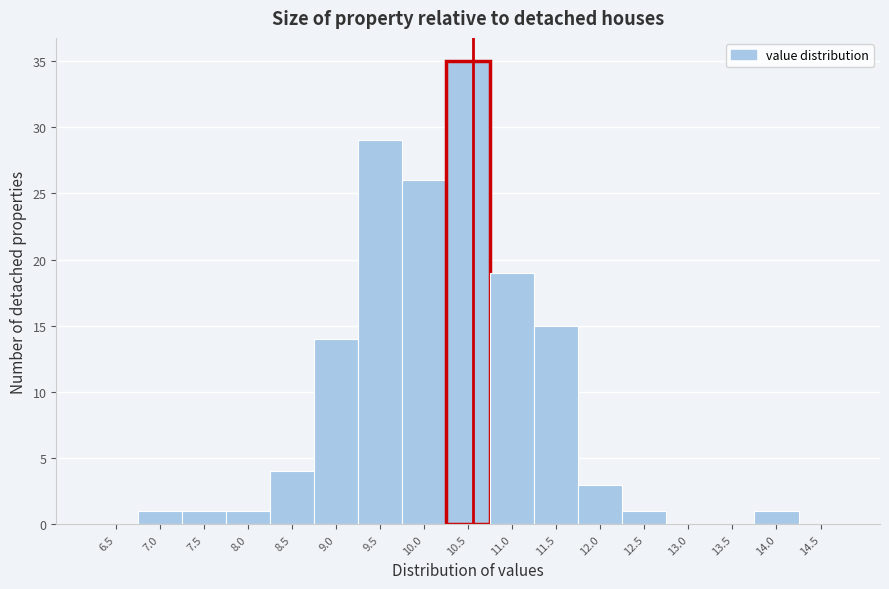

Reading left to right, what are all the values shown in this chart?

6.5=0	7.0=1	7.5=1	8.0=1	8.5=4	9.0=14	9.5=29	10.0=26	10.5=35	11.0=19	11.5=15	12.0=3	12.5=1	13.0=0	13.5=0	14.0=1	14.5=0